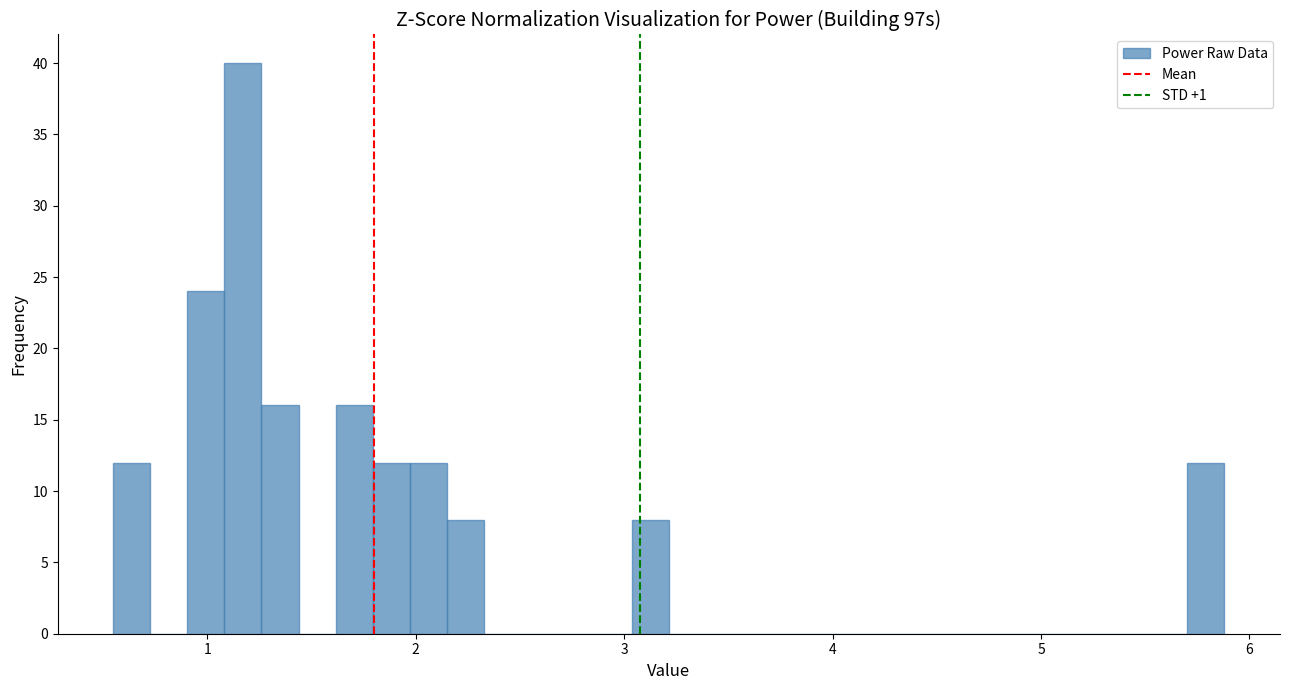

Read against the x-axis, roughly where is the centre of the tallest bar?

1.2